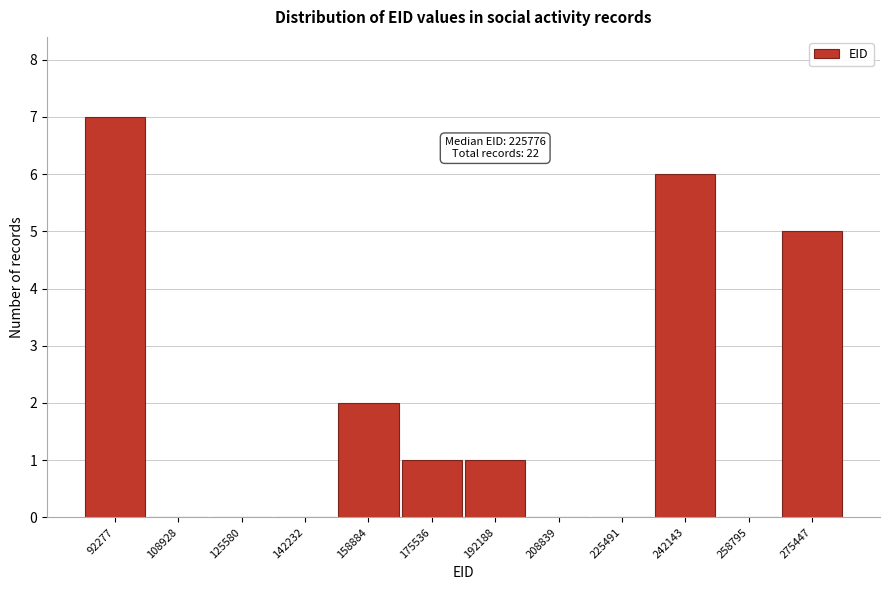

Reading right to left, transcribe all the data shown in this chart.

275447=5	258795=0	242143=6	225491=0	208839=0	192188=1	175536=1	158884=2	142232=0	125580=0	108928=0	92277=7